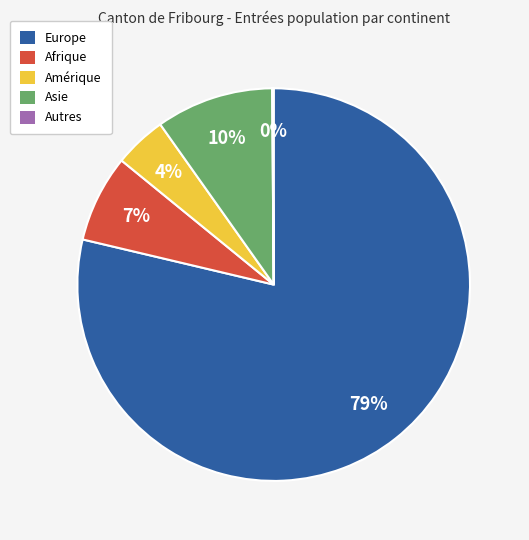

To the nearest percent, what is the difference between the largest and smallest slice percentages?

79%